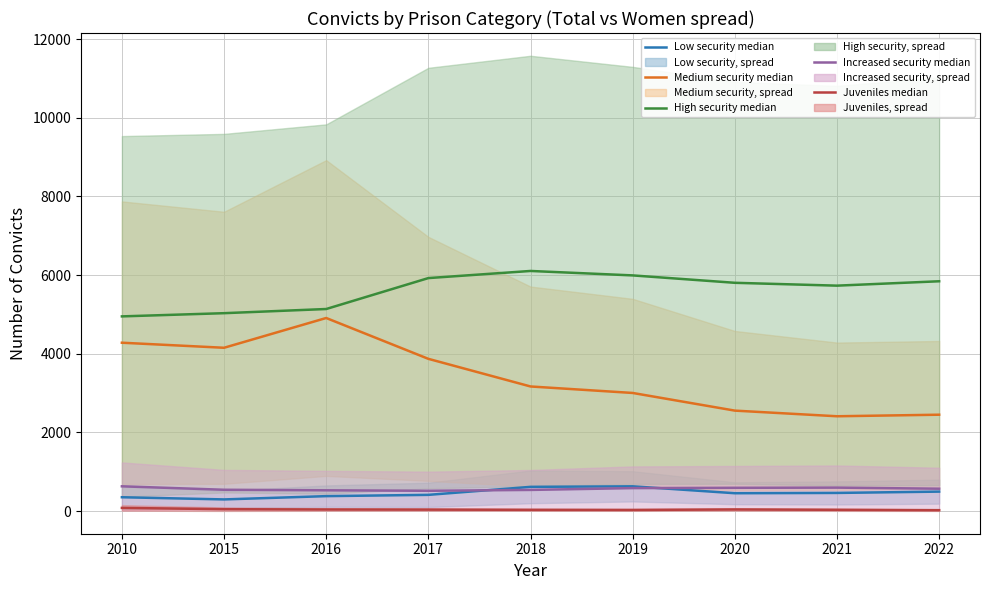

Which has a higher value, 2022 or 2017?

2022